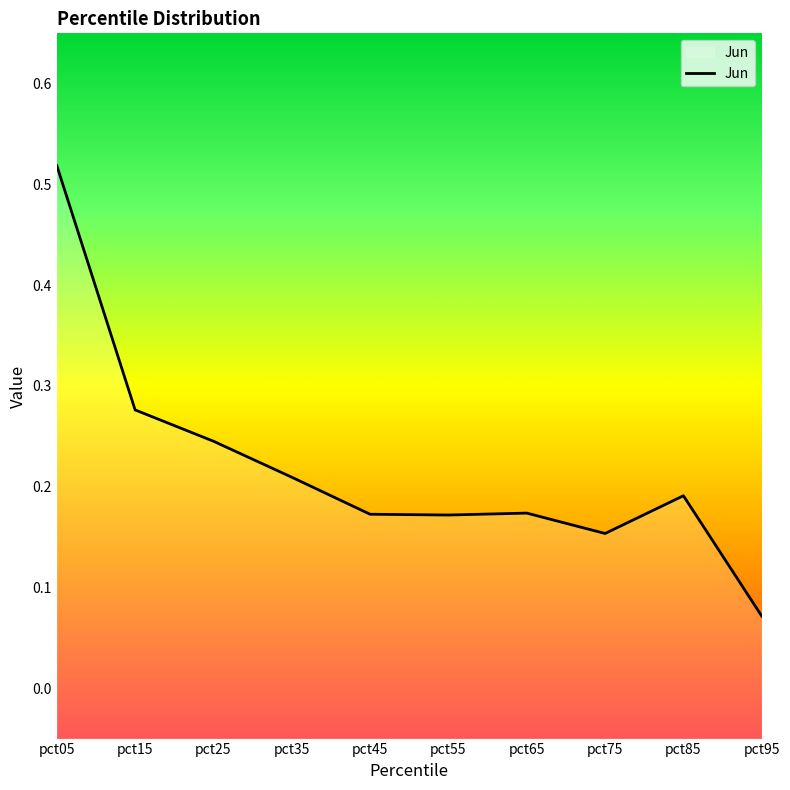

Which has a higher value, pct25 or pct75?

pct25